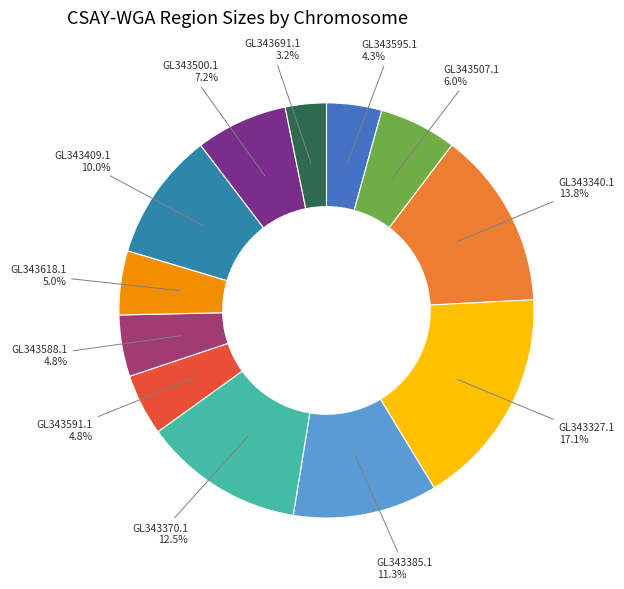

What percentage is the GL343618.1 slice, to the nearest percent?

5%